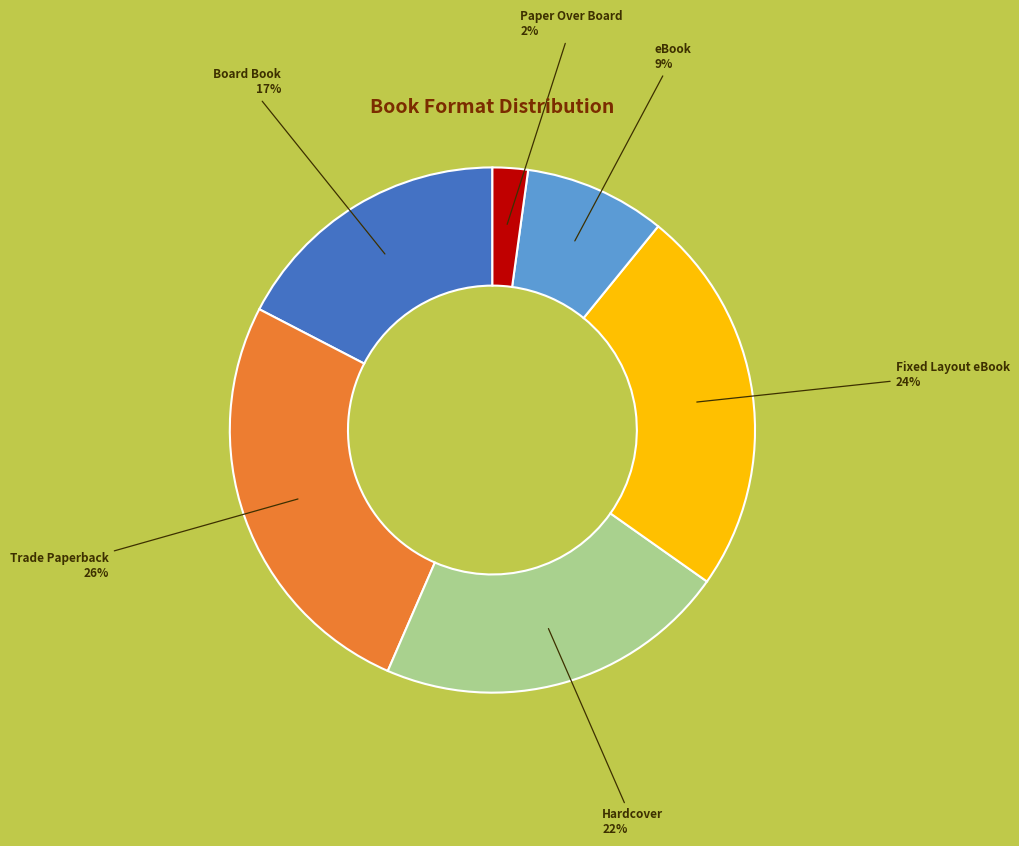

Is there any slice that represents more than half of the pie?

No